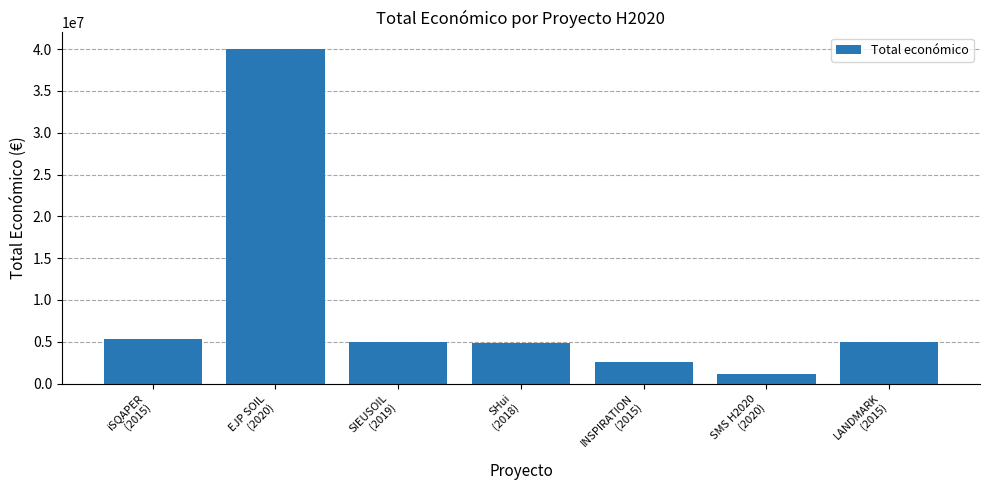

How many data points are less than 4985475?

3